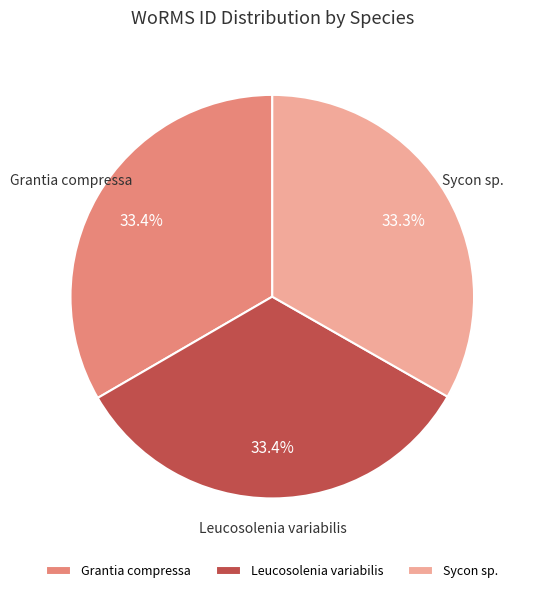

What portion of the pie excludes Grantia compressa?

66.6%